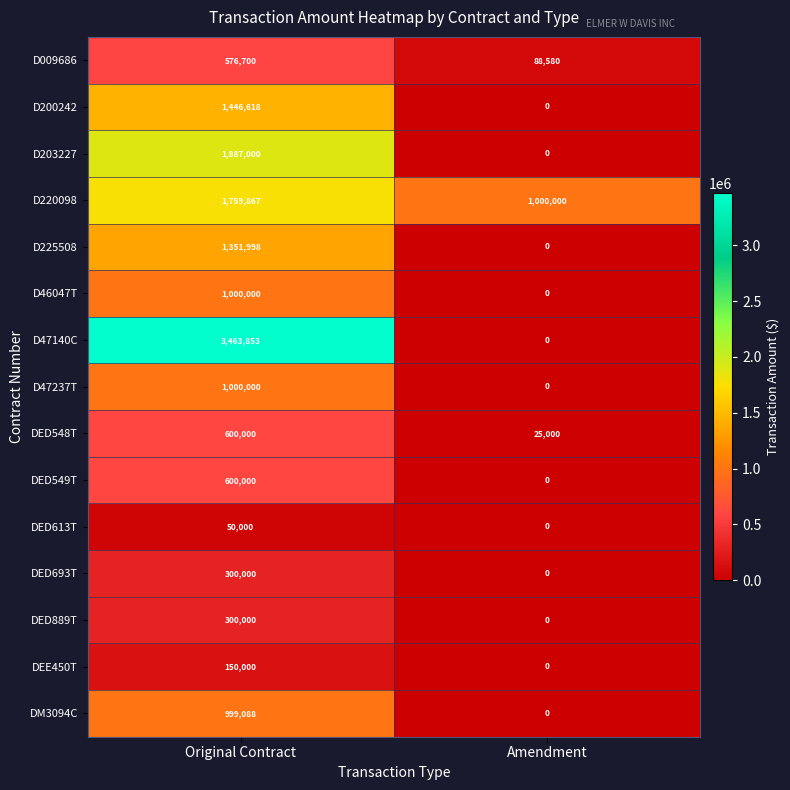

Which series has the widest spread of values?

D47140C